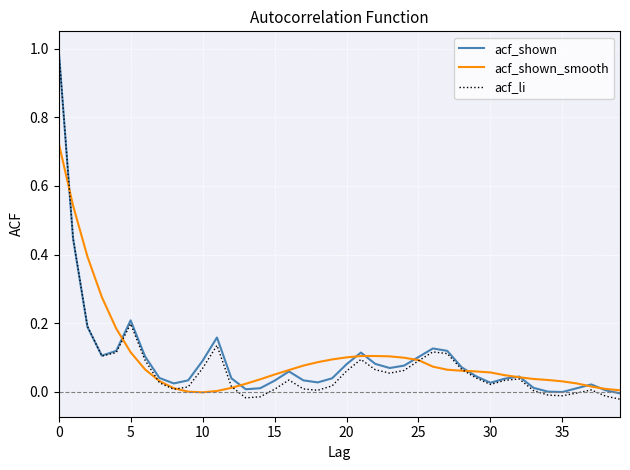

Which series has the widest spread of values?

acf_li